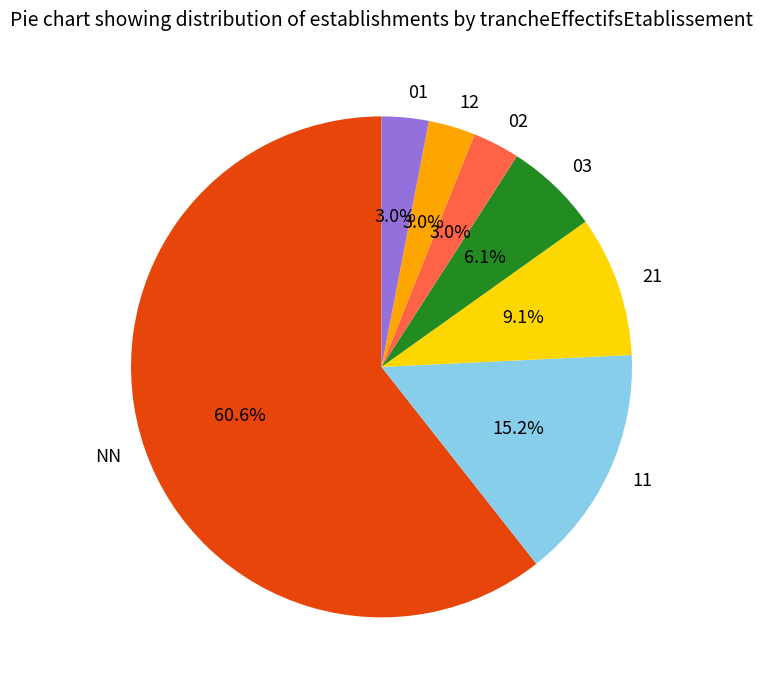

Approximately how many times larger is the value at 21 compared to 03?

1.5